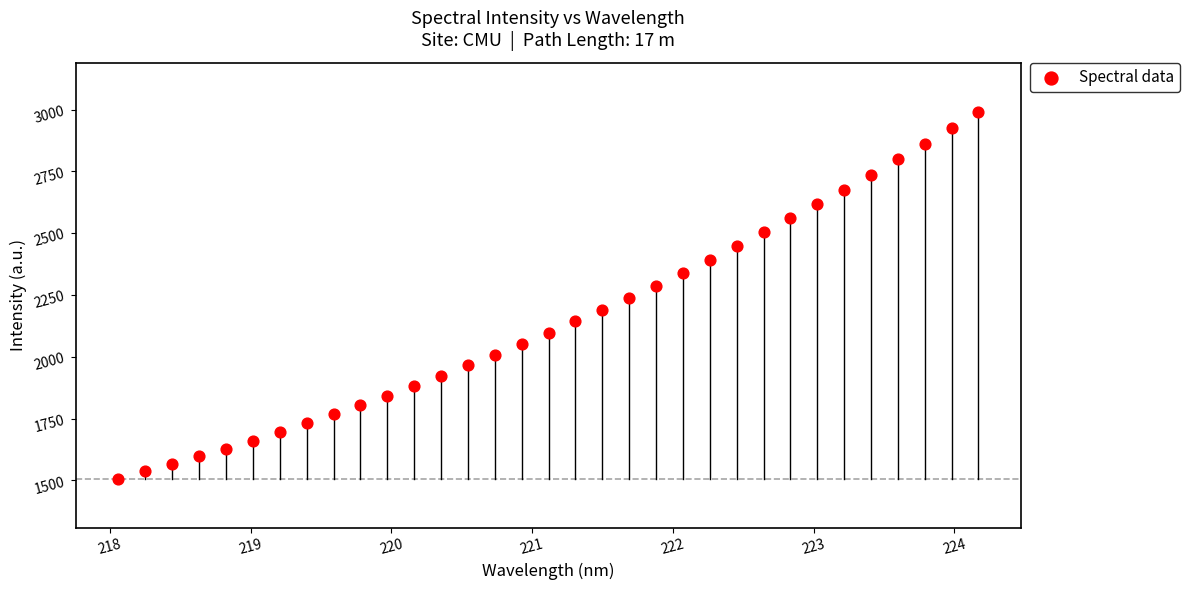

What is the range of Y values (max minus min)?

1482.4